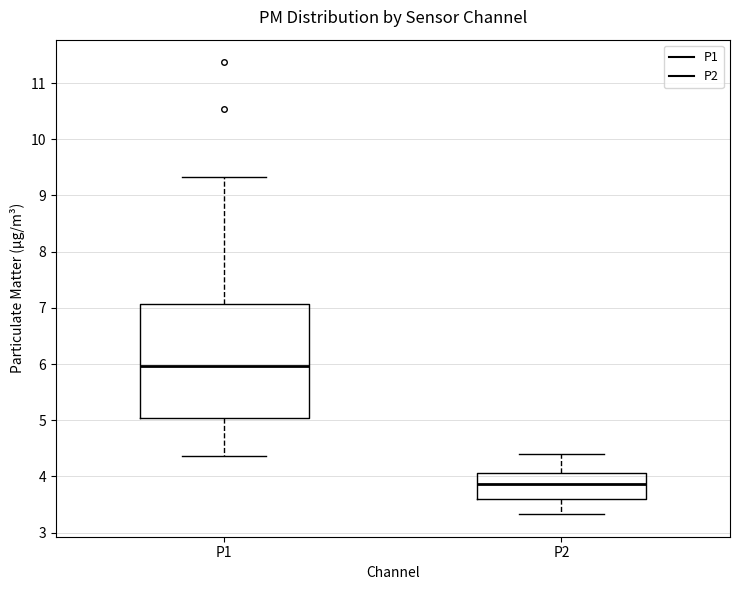

Where is the upper edge of the box for P2 on the y-axis? The values are not printed on the chart, so give them approximately, as read against the axis.

4.1